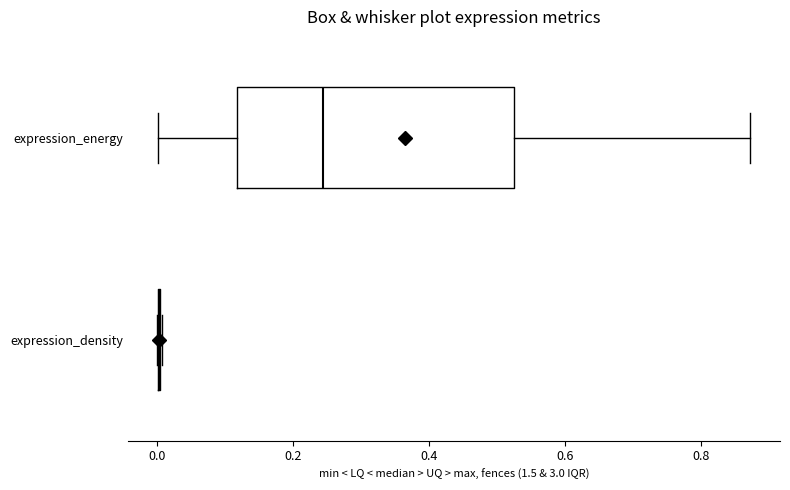

Comparing the boxes themselves (not the whiskers), which one is the widest?

expression_energy